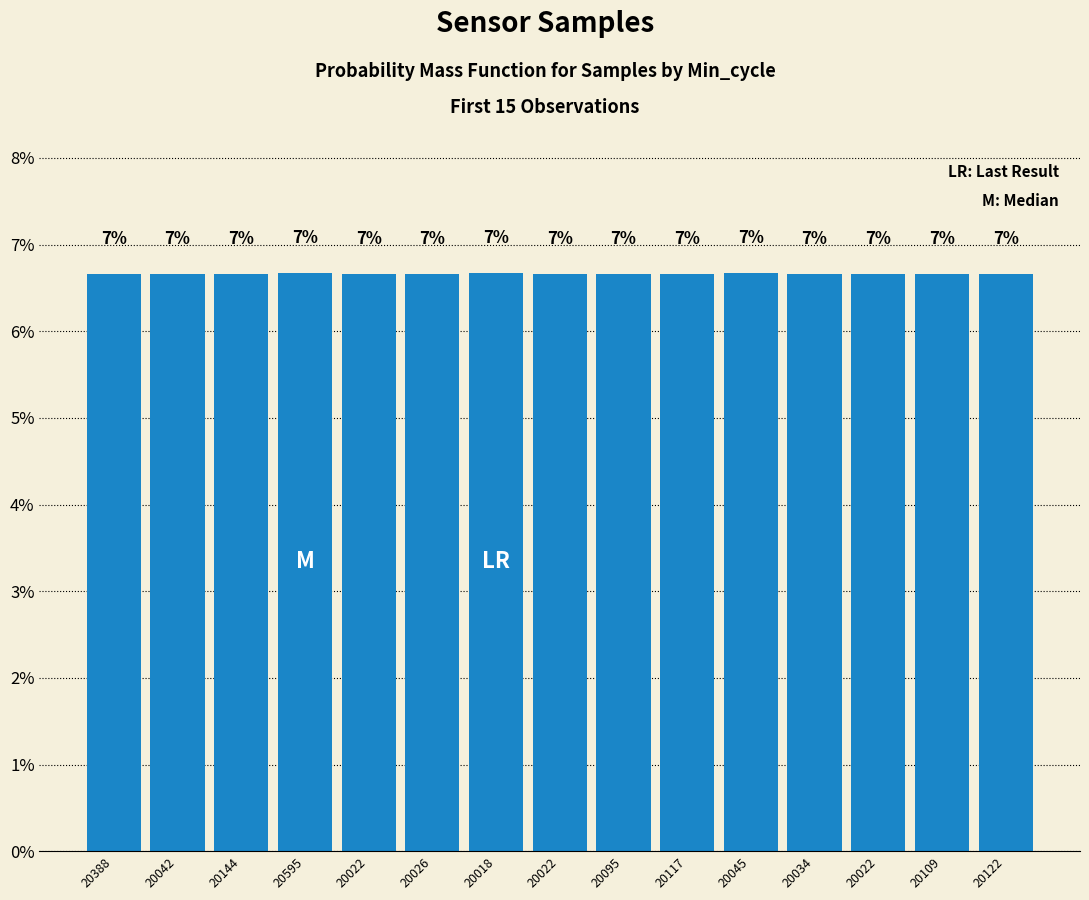

The chart shows a value of 6.7 at 20022. True or false?

True